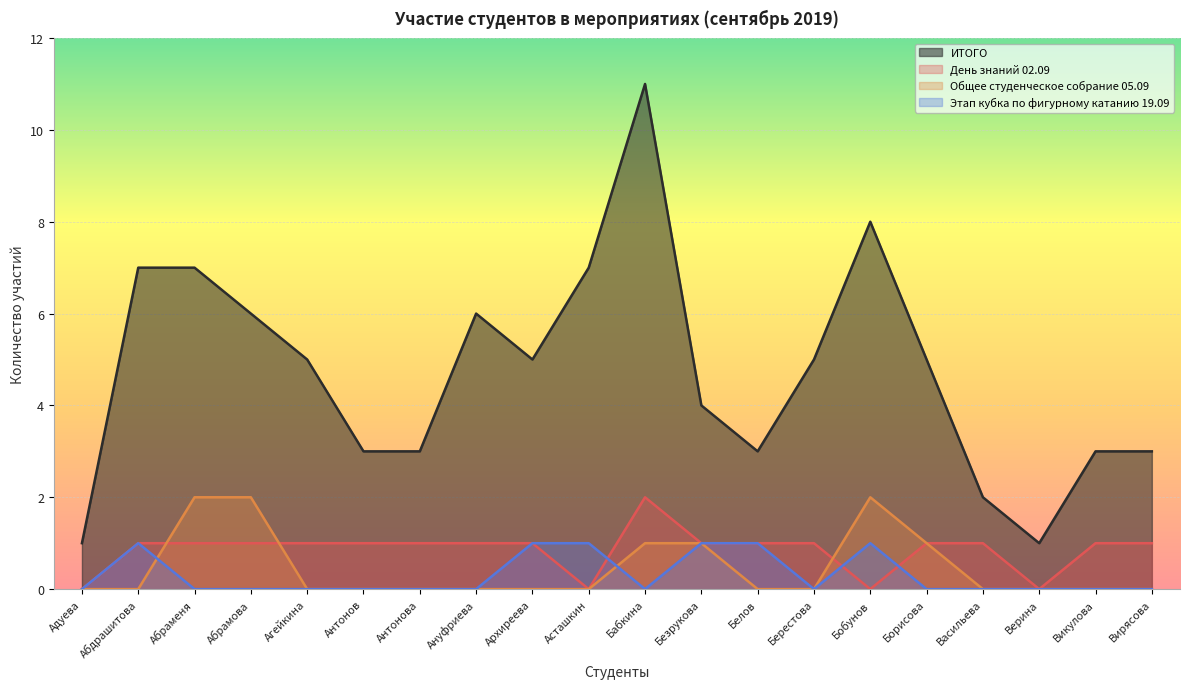

What is the average value of the ИТОГО series?

5